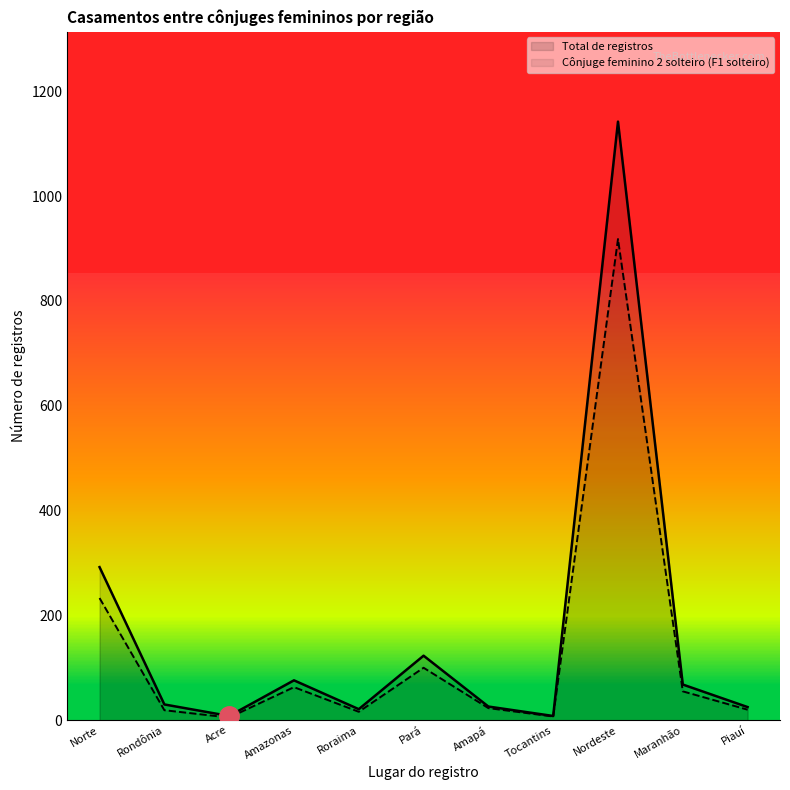

What is the label of the 9th point from the left?

Nordeste